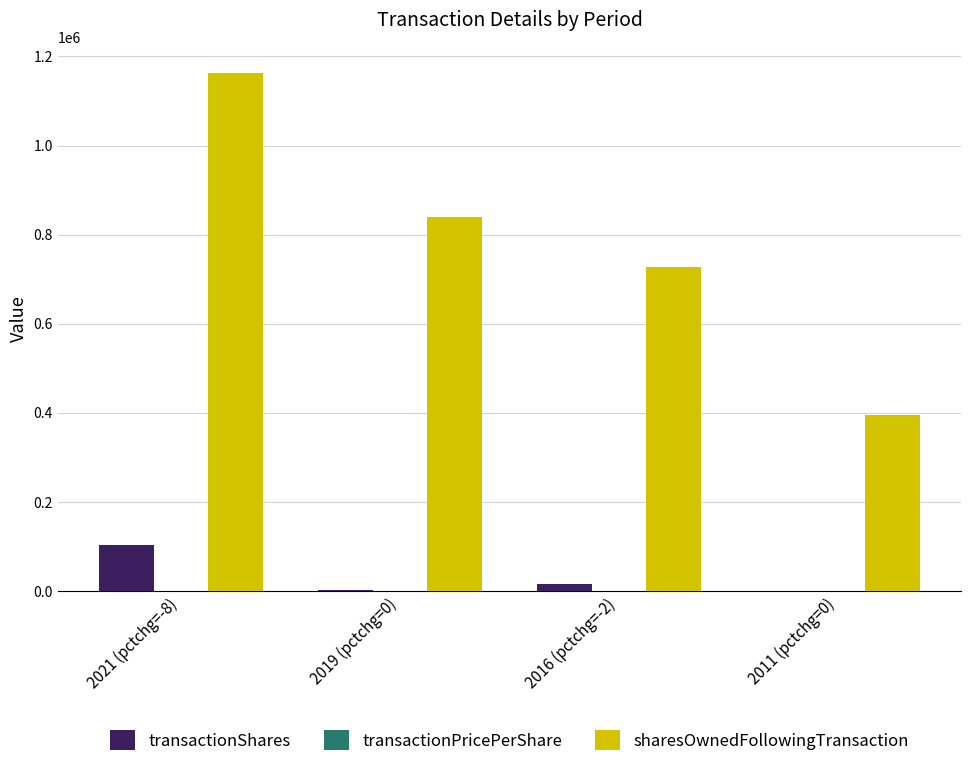

Which series has the largest total across all categories?

sharesOwnedFollowingTransaction